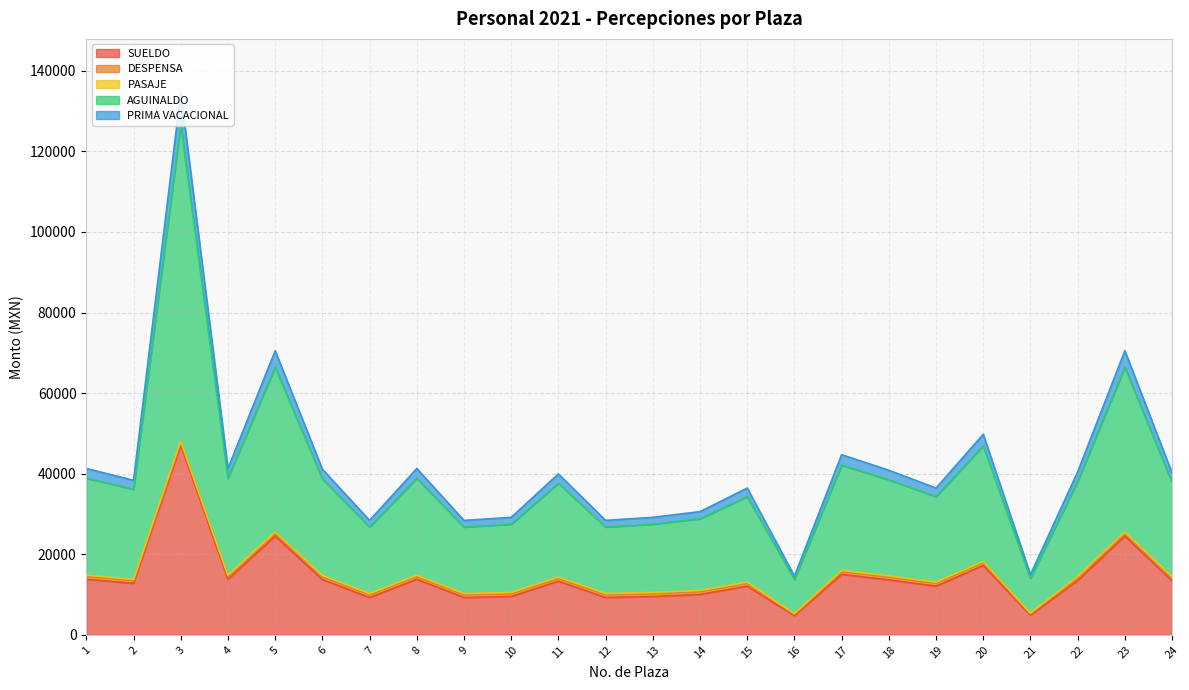

True or false: SUELDO and PRIMA VACACIONAL cross at least once.

False